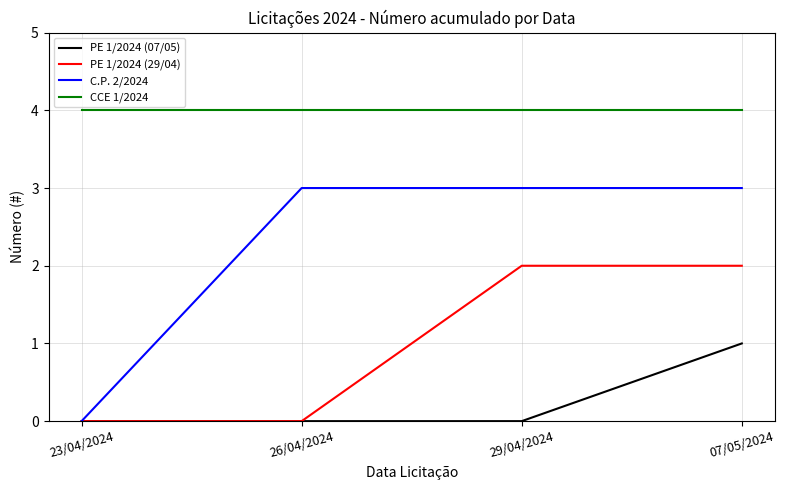

At how many categories does at least one series exceed 0?

4